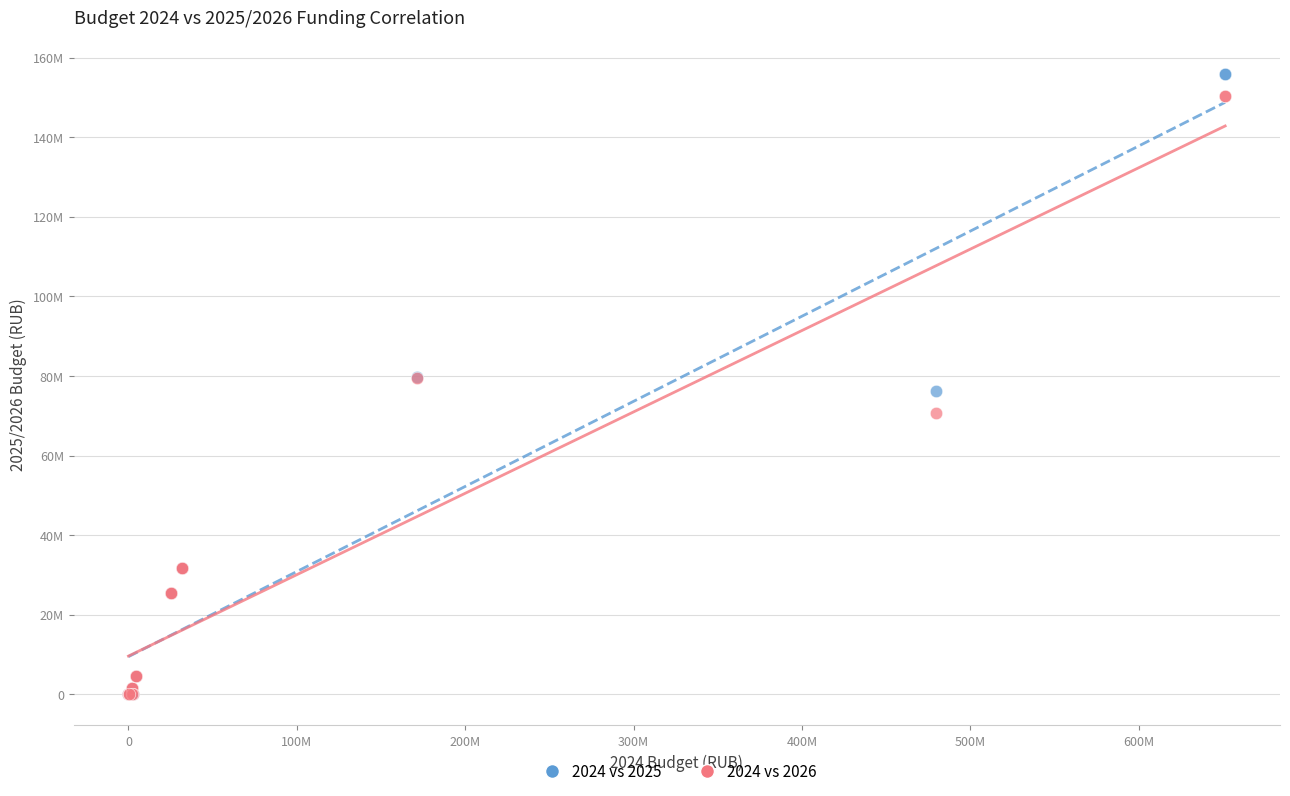

Which series has the widest spread of Y values?

2024 vs 2025